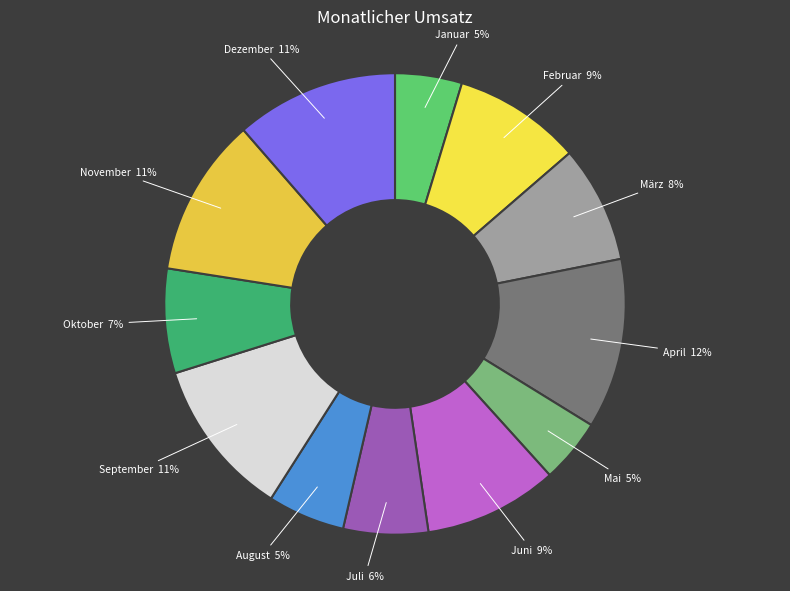

To the nearest percent, what is the difference between the April and September slice percentages?

1%